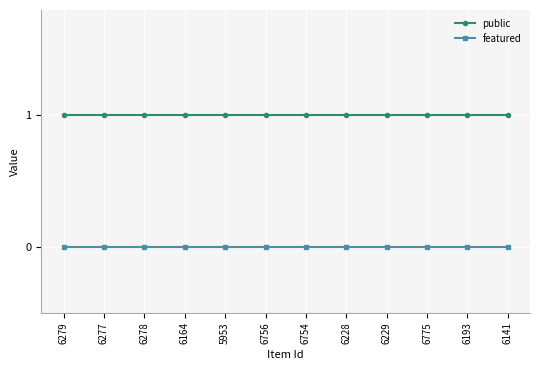

Is this an area chart (filled region under the line)?

No